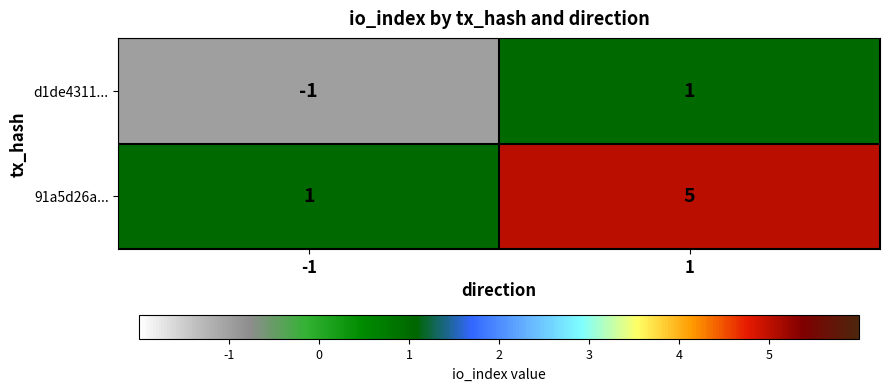

List the series in order of their peak value, lowest first.

d1de4311..., 91a5d26a...